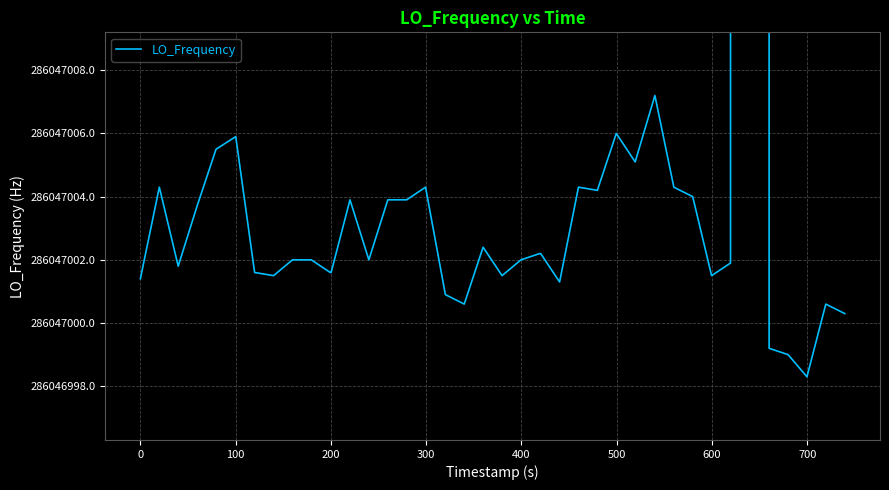

What is the sum of all values?

11442515807.5